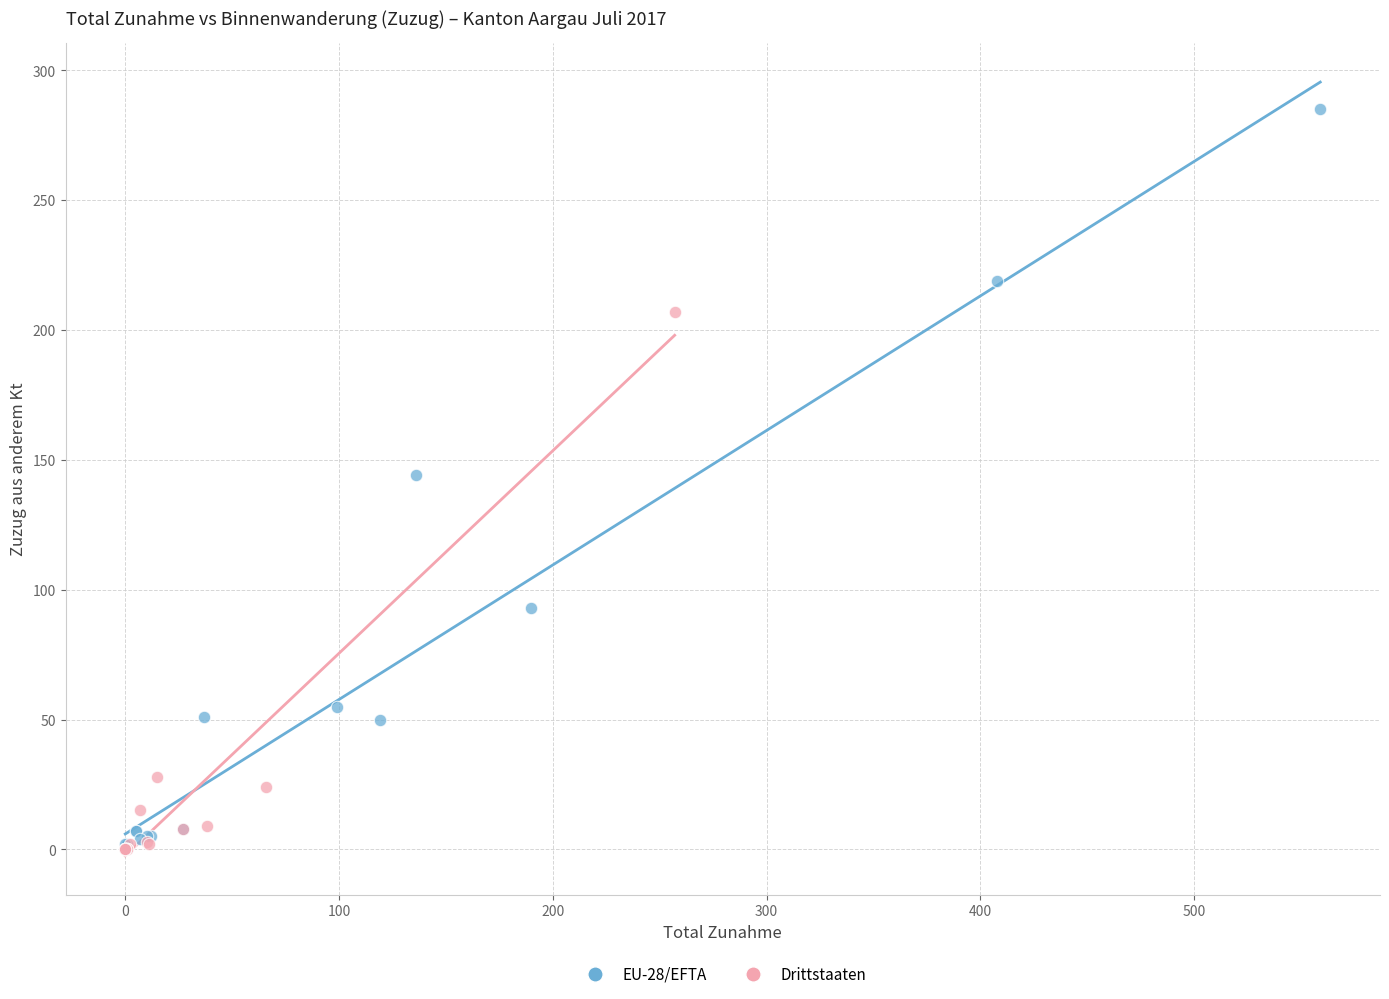

Which series has the widest spread of Y values?

EU-28/EFTA